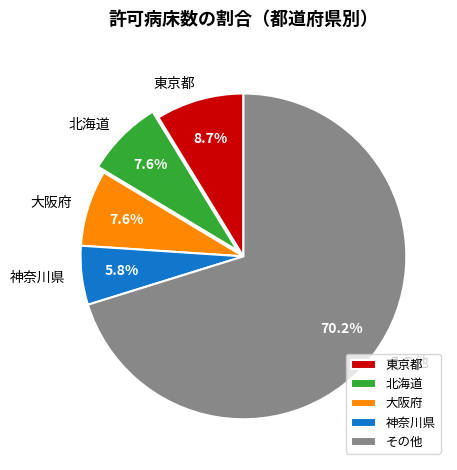

Do 神奈川県 and 東京都 together represent more than half of the pie?

No